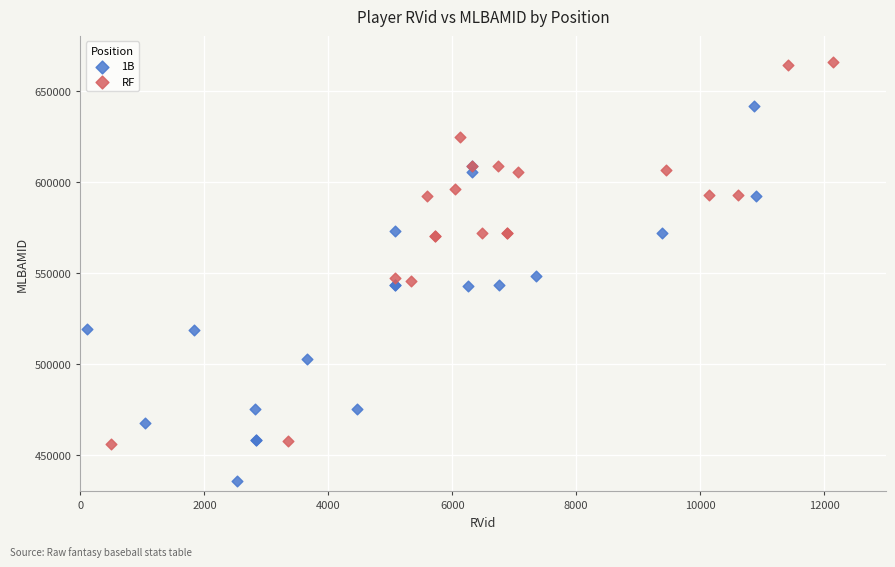

Which series contains the lowest Y value?

1B